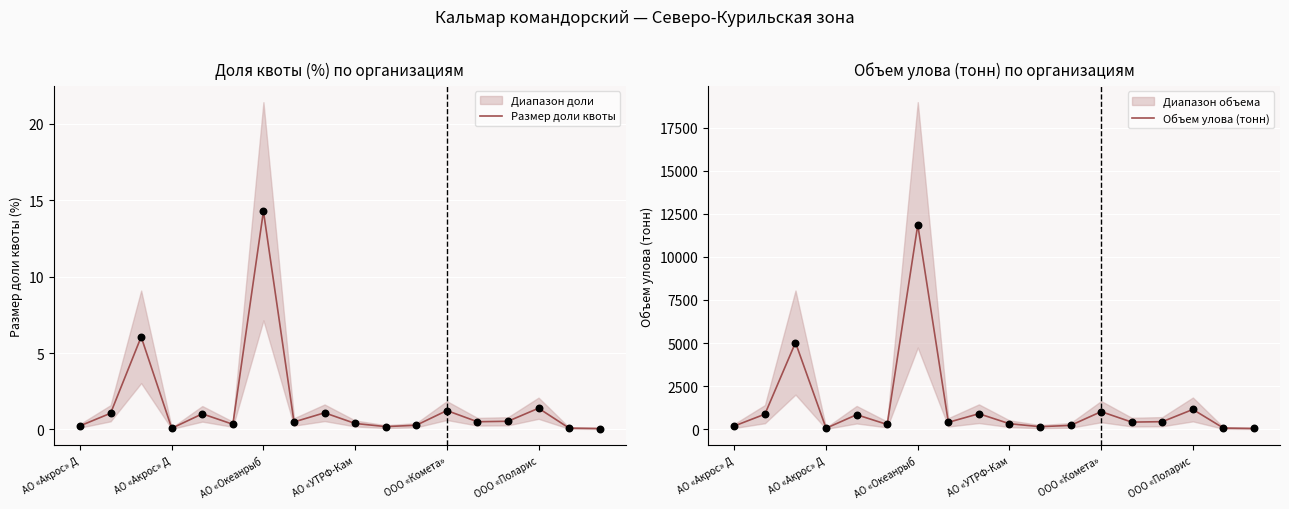

Which series contains the highest Y value?

Объем улова (тонн)